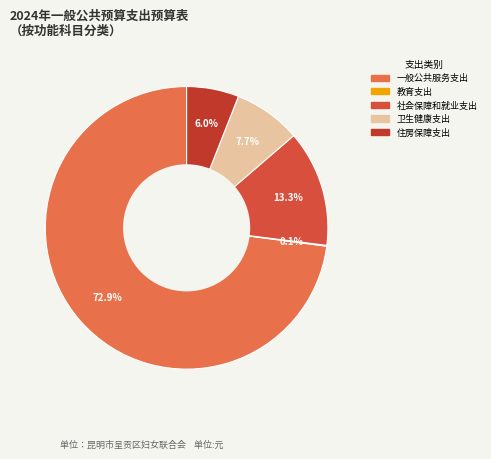

Is there any slice that represents more than half of the pie?

Yes